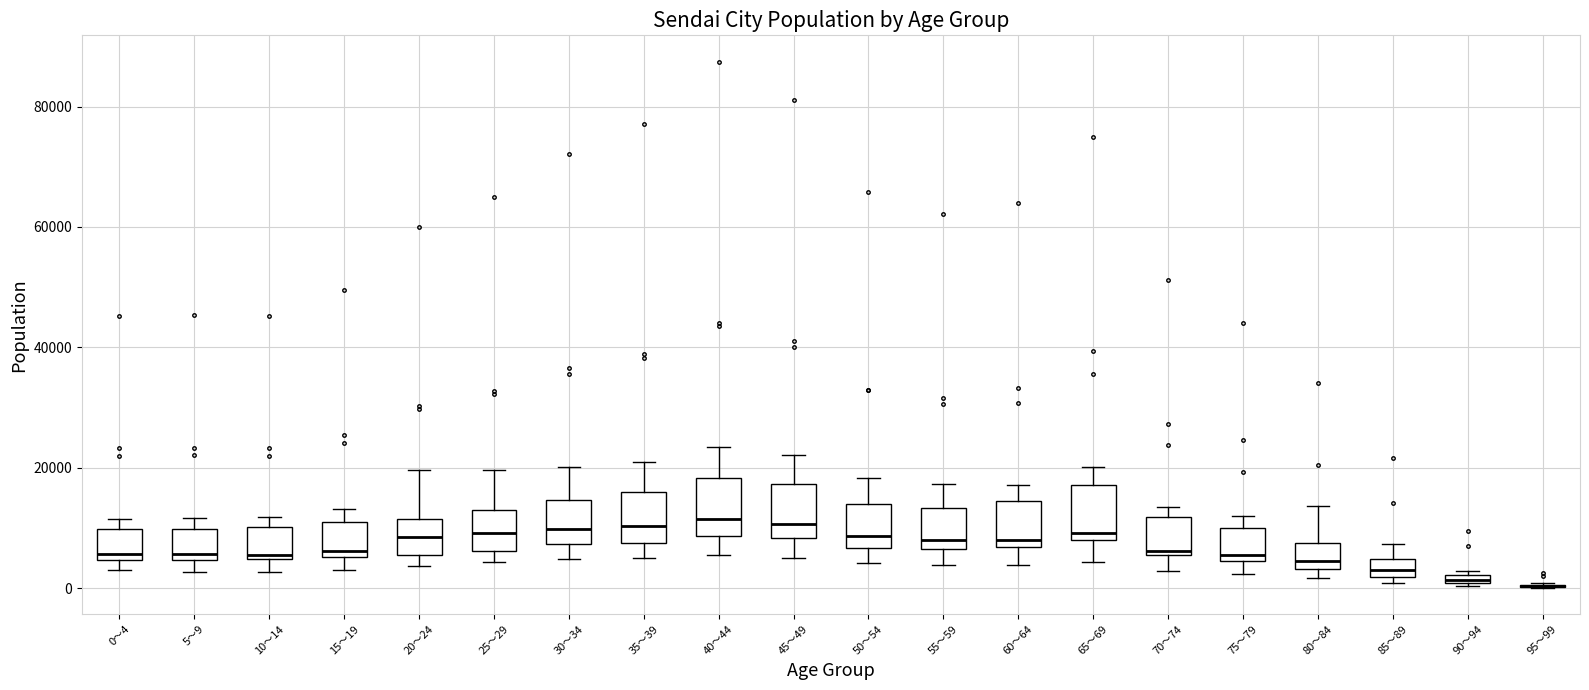

Where is the lower edge of the box for 60～64 on the y-axis? The values are not printed on the chart, so give them approximately, as read against the axis.

6000